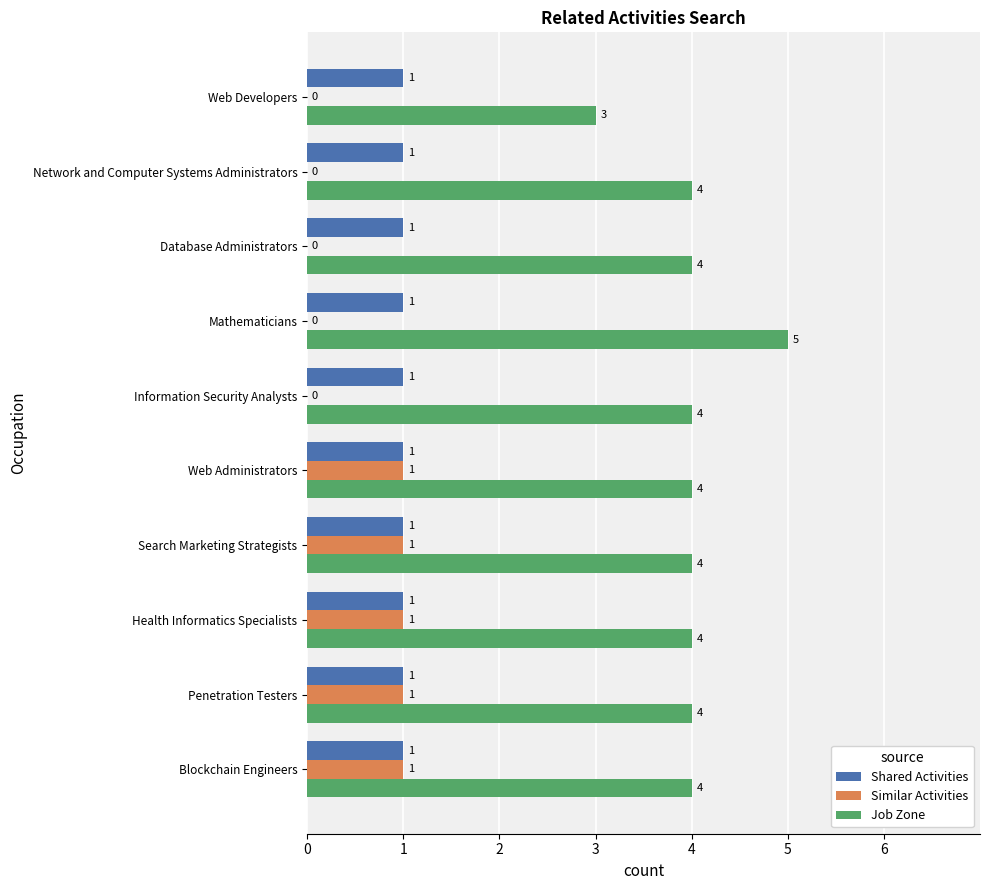

True or false: Job Zone has a value of 1 at Network and Computer Systems Administrators.

False